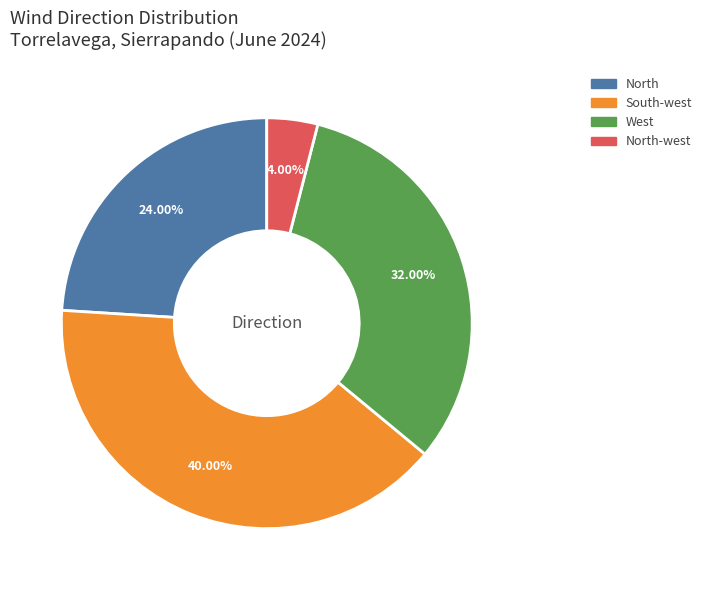

Is there any slice that represents more than half of the pie?

No